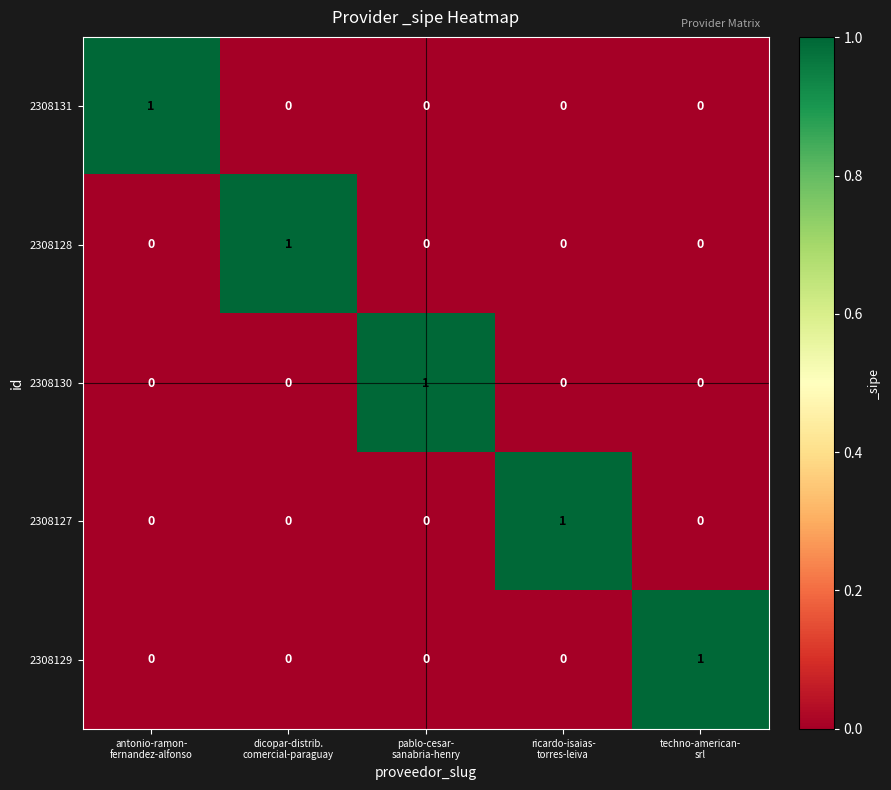

Count the 2308131 values in the range 0 to 1.

5